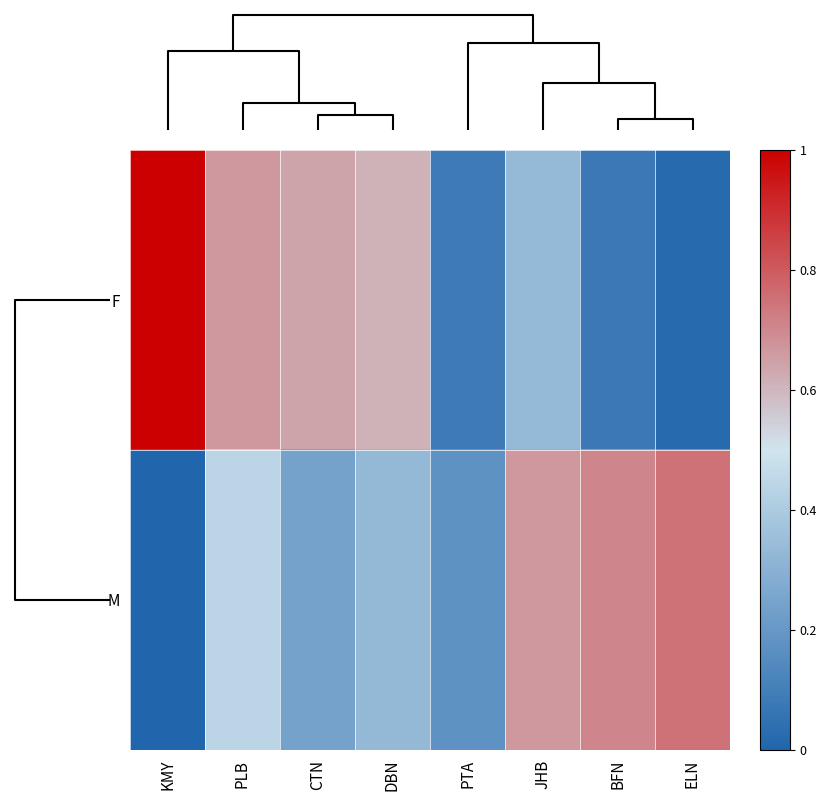

How many categories are shown in the chart?

8